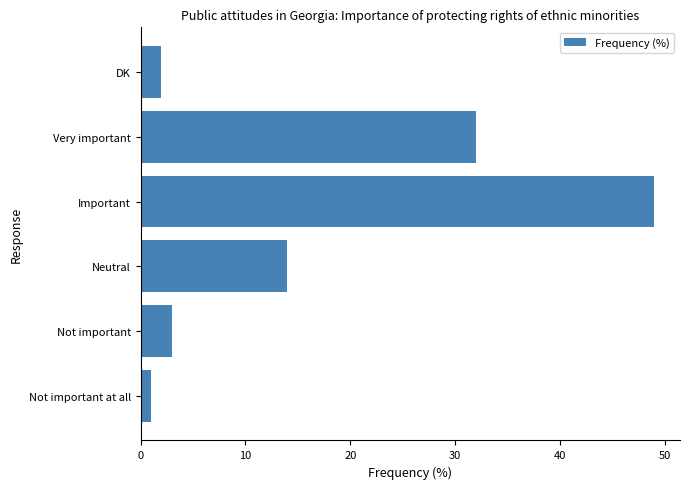

Count the number of categories in the chart.

6